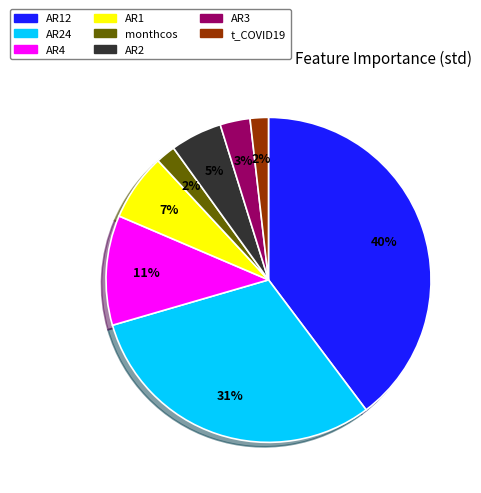

The AR2 slice represents 5% of the pie. True or false?

True